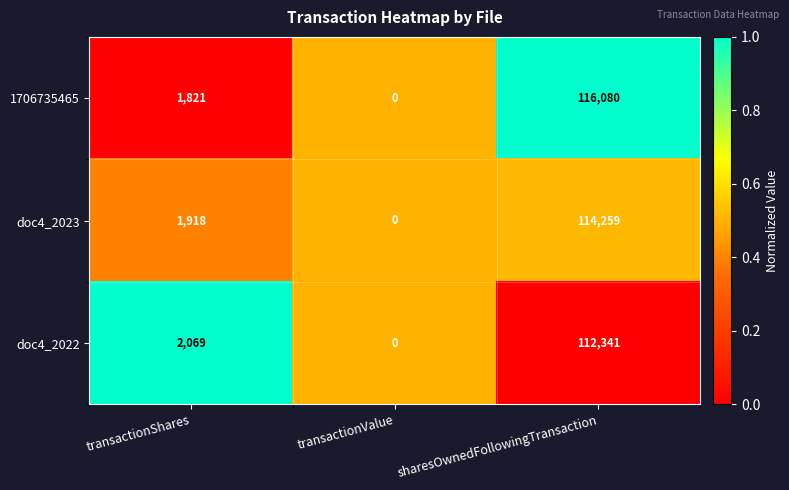

Which series has the largest range (max minus min)?

1706735465